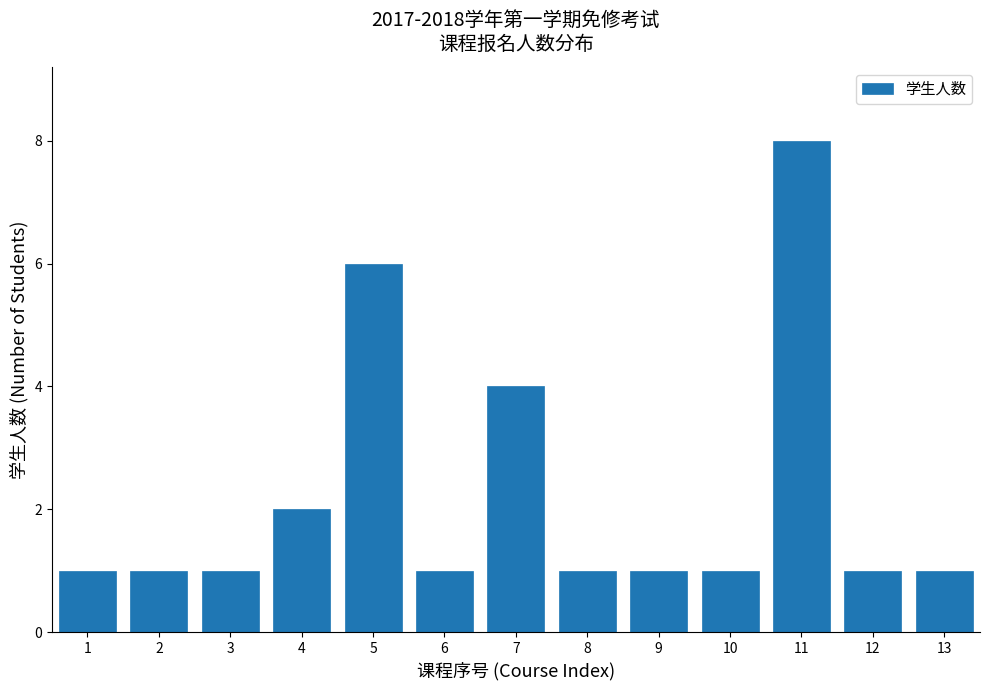

Reading left to right, what are all the values shown in this chart?

1=1	2=1	3=1	4=2	5=6	6=1	7=4	8=1	9=1	10=1	11=8	12=1	13=1